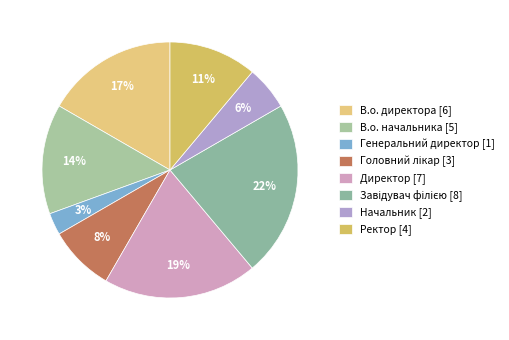

Is it true that В.о. директора is 10% of the pie?

False